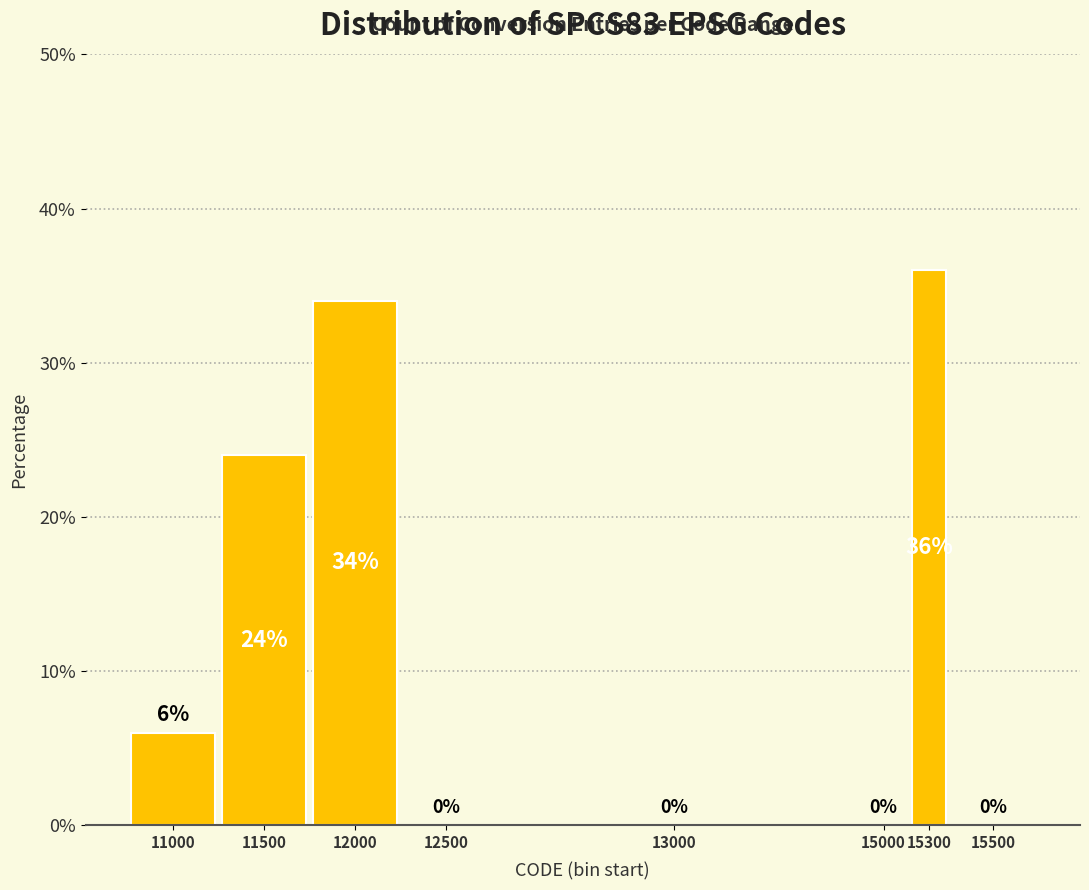

Reading left to right, extract all data points from this chart.

11000=6	11500=24	12000=34	12500=0	13000=0	15000=0	15300=36	15500=0